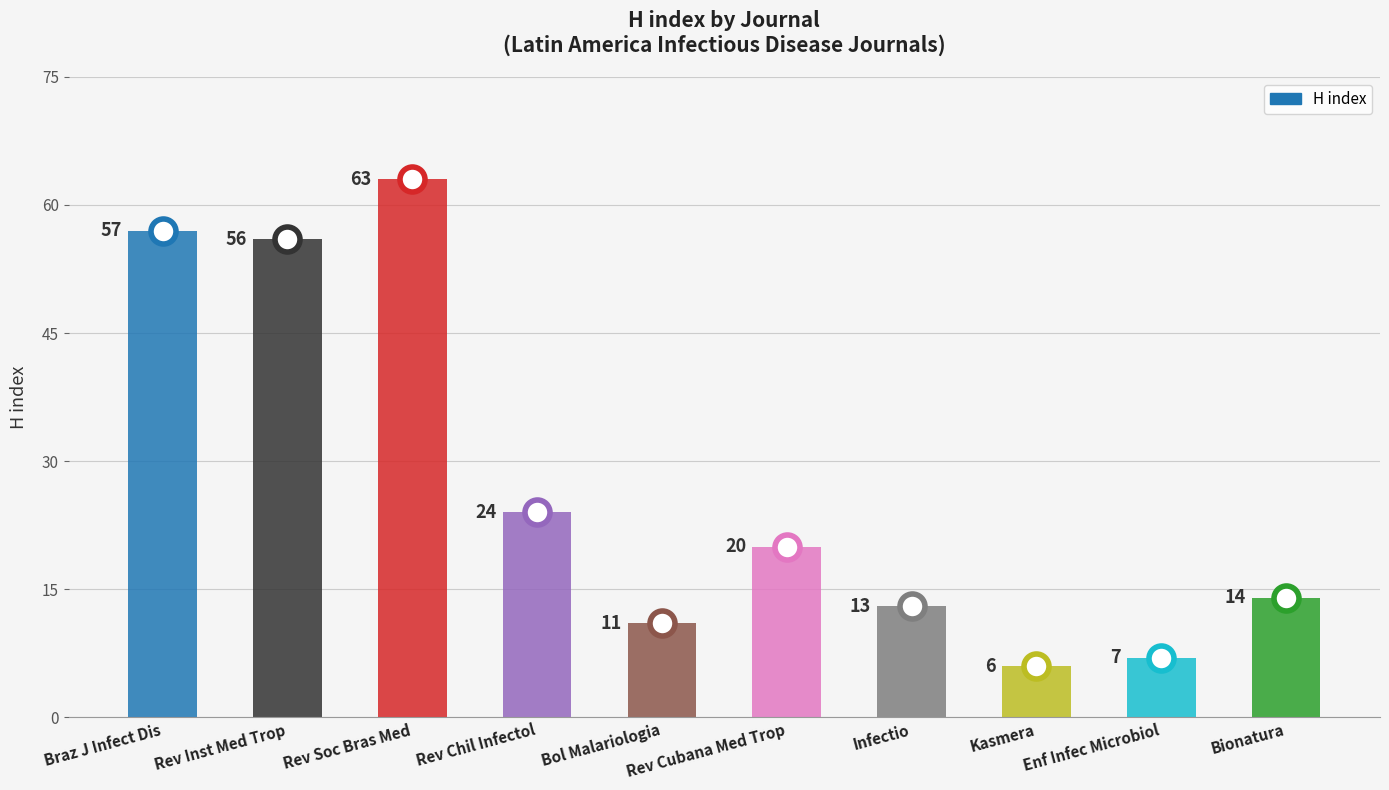

What is the sum of the values at Bol Malariologia and Bionatura?

25